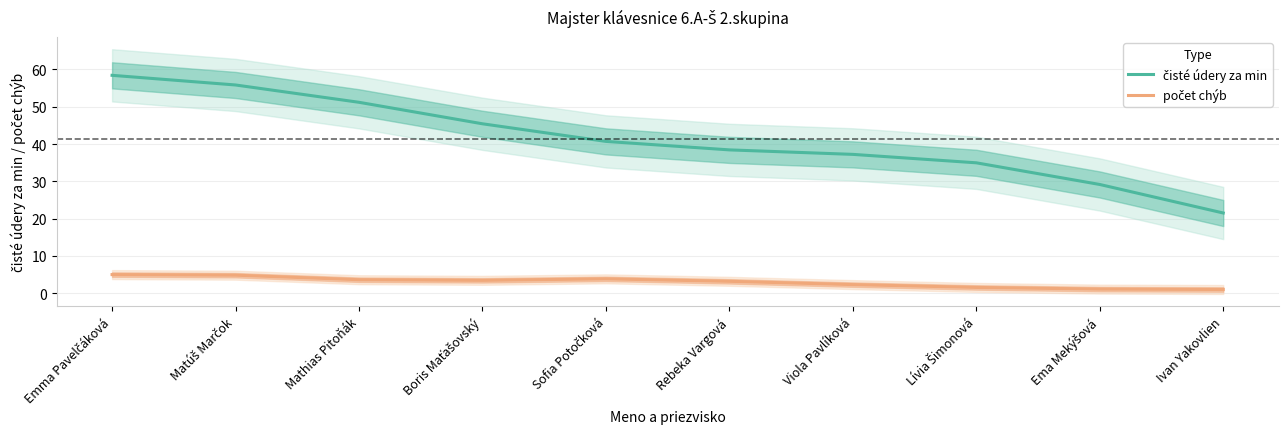

Rank the series by their maximum value, from lowest to highest.

počet chýb, čisté údery za min